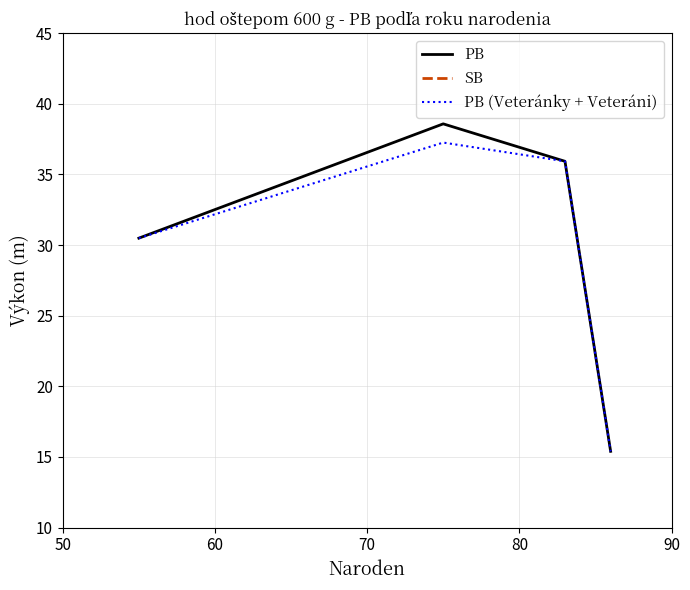

How many lines are shown in the chart?

2